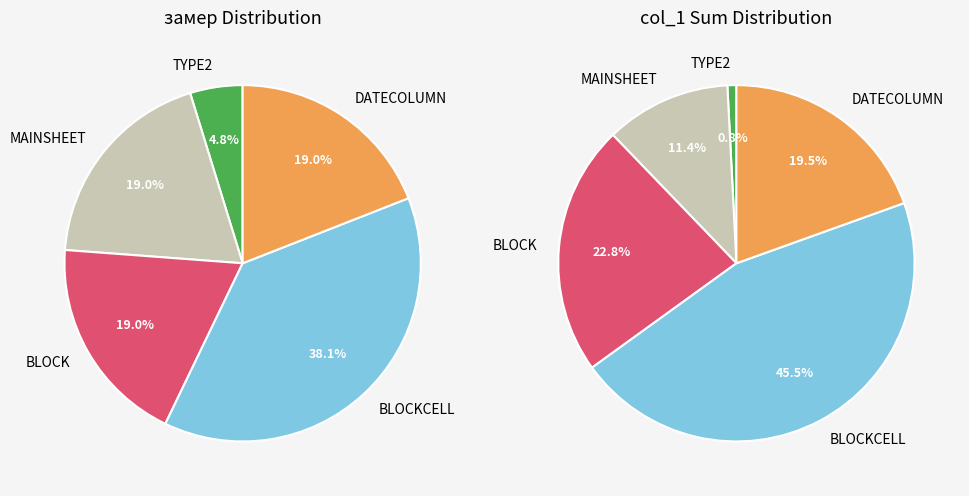

Between DATECOLUMN and TYPE2, which is larger?

DATECOLUMN